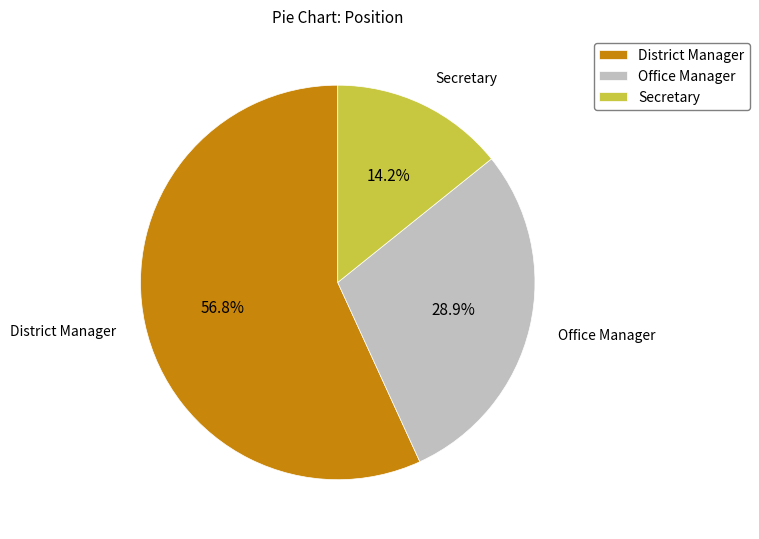

To the nearest percent, what portion does District Manager represent?

57%